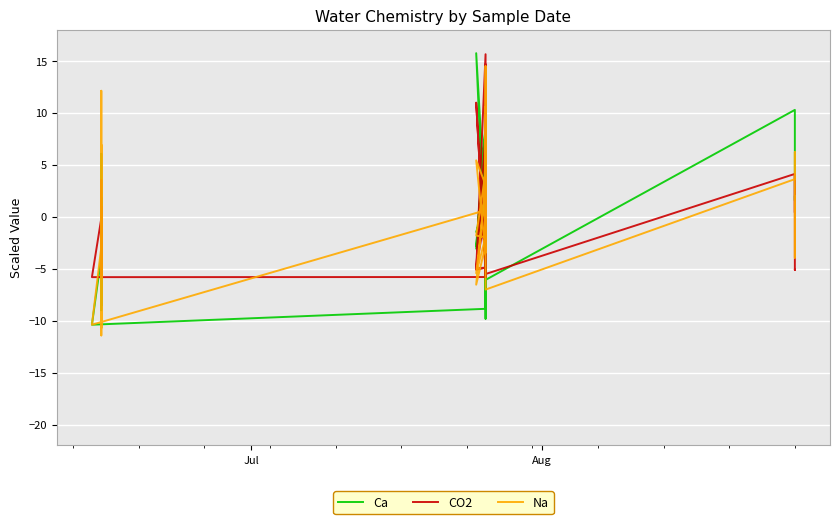

How many values in Na are above zero?

18